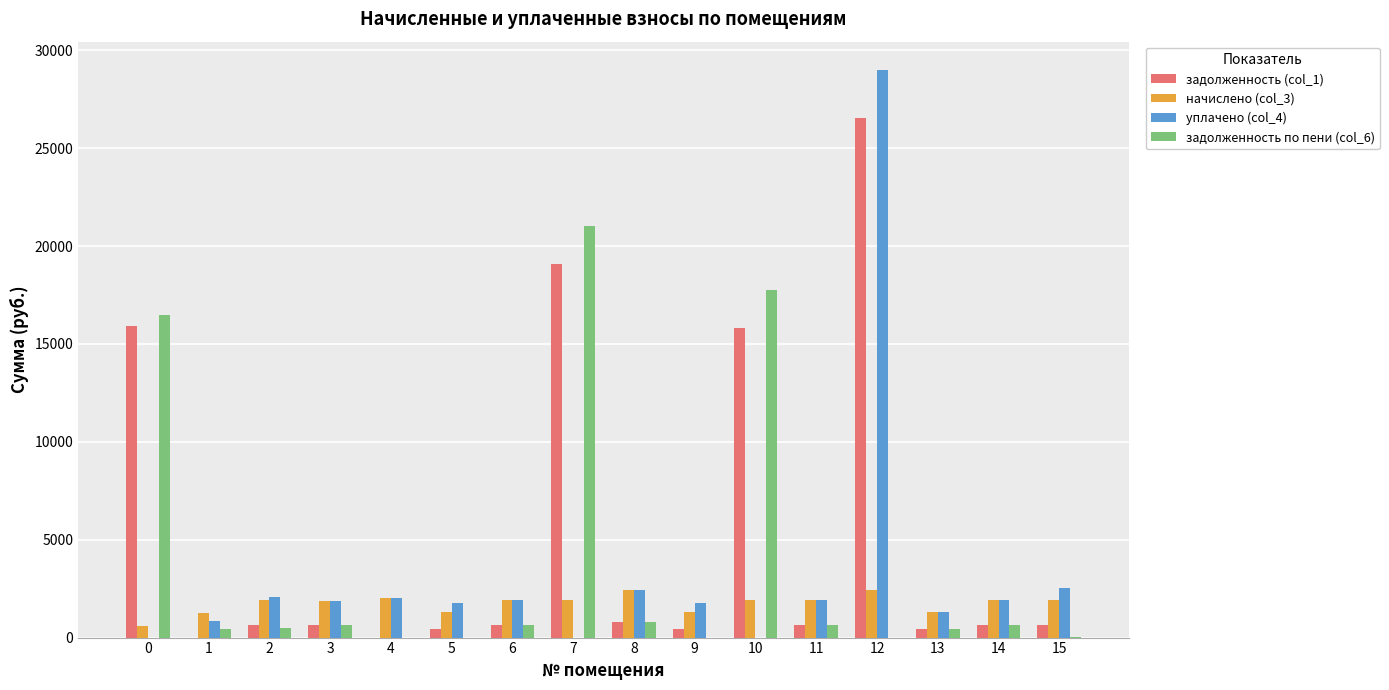

What is the maximum value for уплачено (col_4)?

28989.2